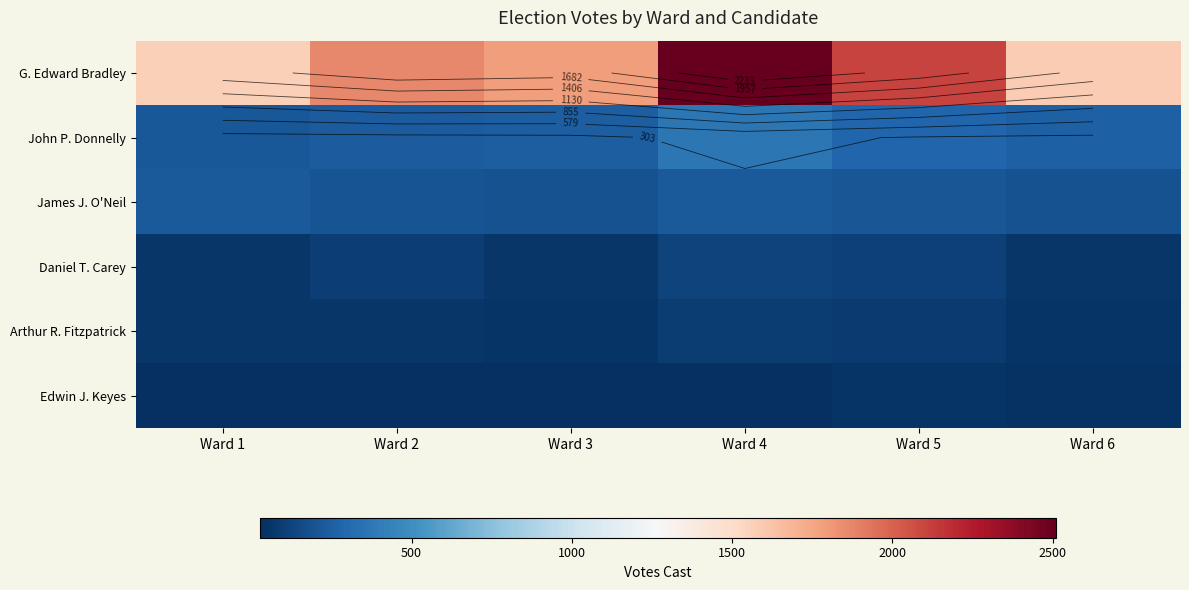

What is the difference between the highest and lowest values at Ward 2?

1829